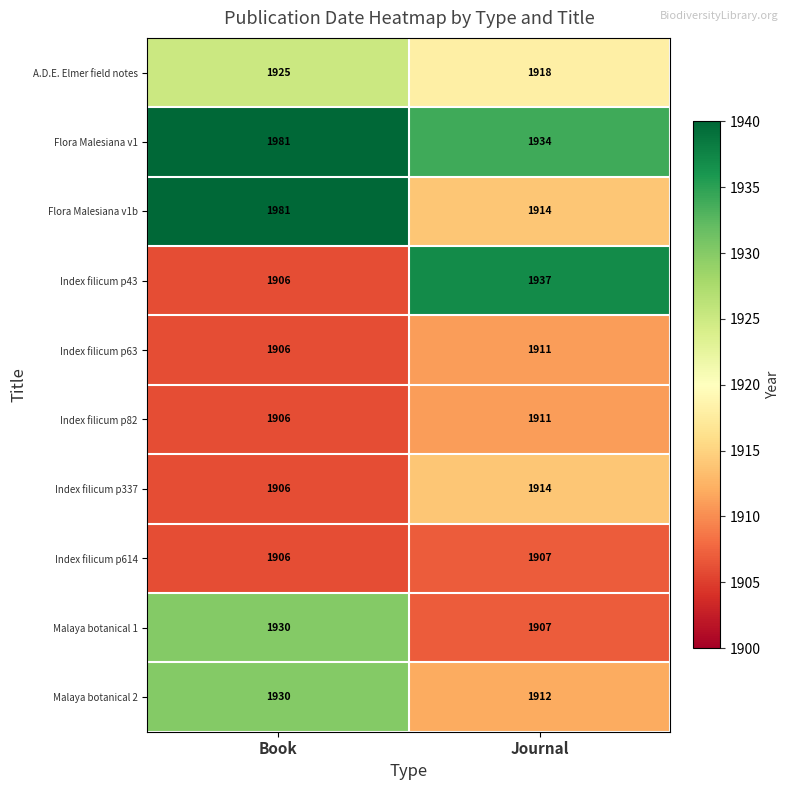

Reading right to left, list all the values displayed in this chart.

A.D.E. Elmer field notes: Journal=1918	Book=1925
Flora Malesiana v1: Journal=1934	Book=1981
Flora Malesiana v1b: Journal=1914	Book=1981
Index filicum p43: Journal=1937	Book=1906
Index filicum p63: Journal=1911	Book=1906
Index filicum p82: Journal=1911	Book=1906
Index filicum p337: Journal=1914	Book=1906
Index filicum p614: Journal=1907	Book=1906
Malaya botanical 1: Journal=1907	Book=1930
Malaya botanical 2: Journal=1912	Book=1930